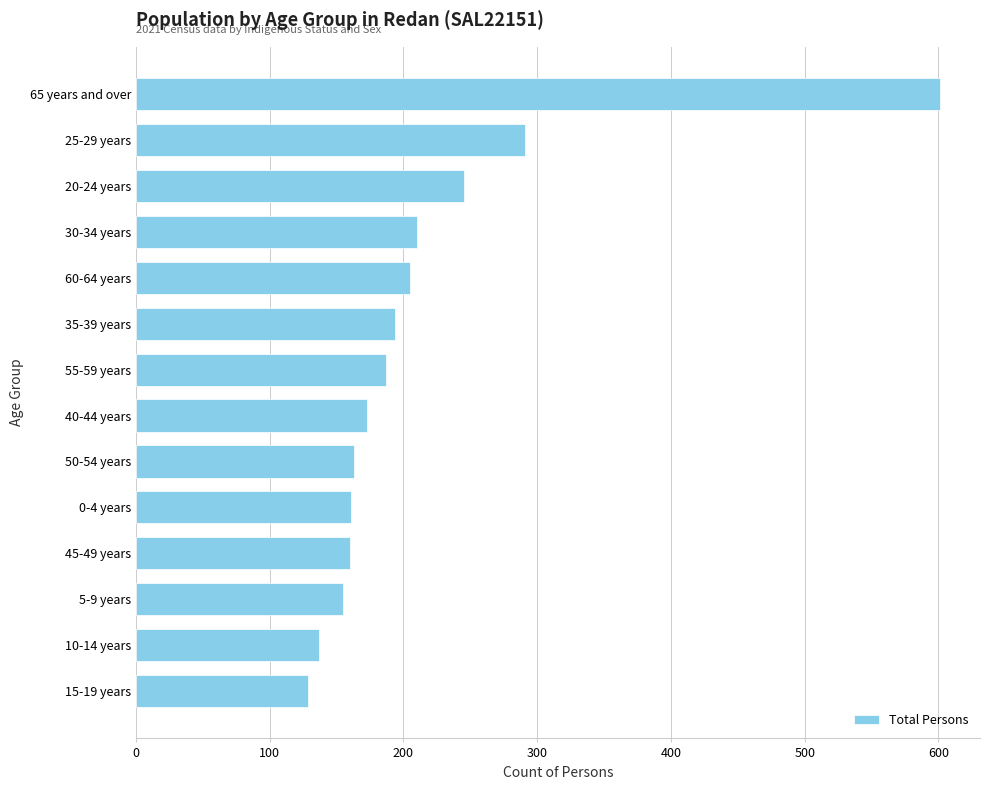

True or false: the data shows 129 at 15-19 years.

True